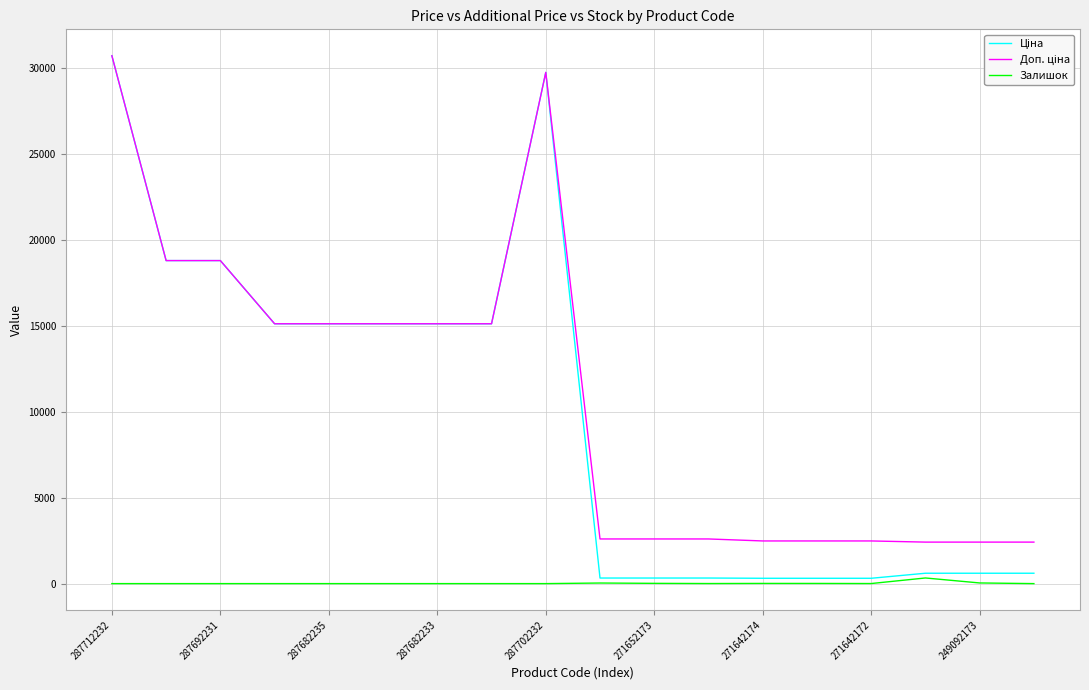

What is the greatest value displayed?

30717.1